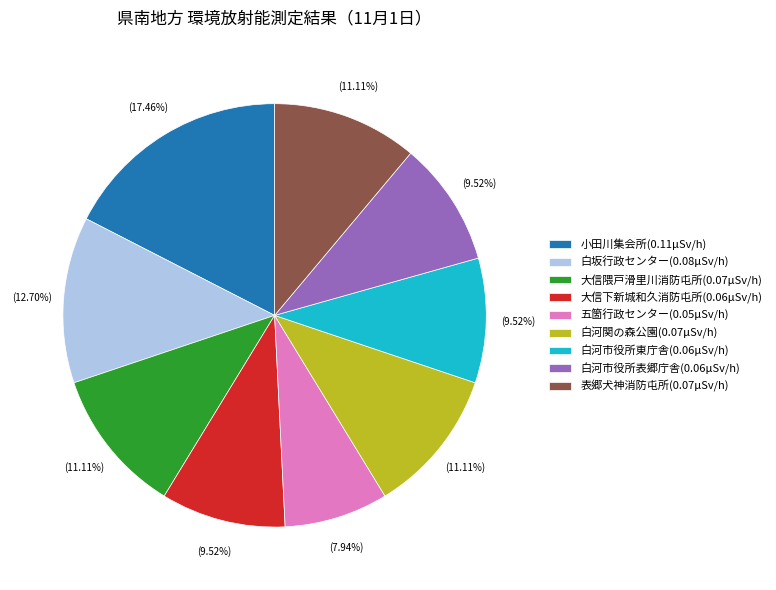

Between 白河市役所東庁舎 and 白坂行政センター, which is larger?

白坂行政センター